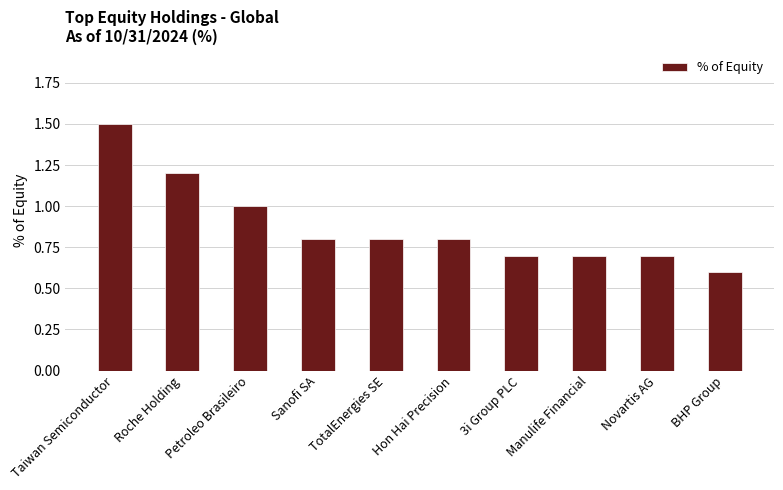

Which category has the lowest value across all series?

BHP Group